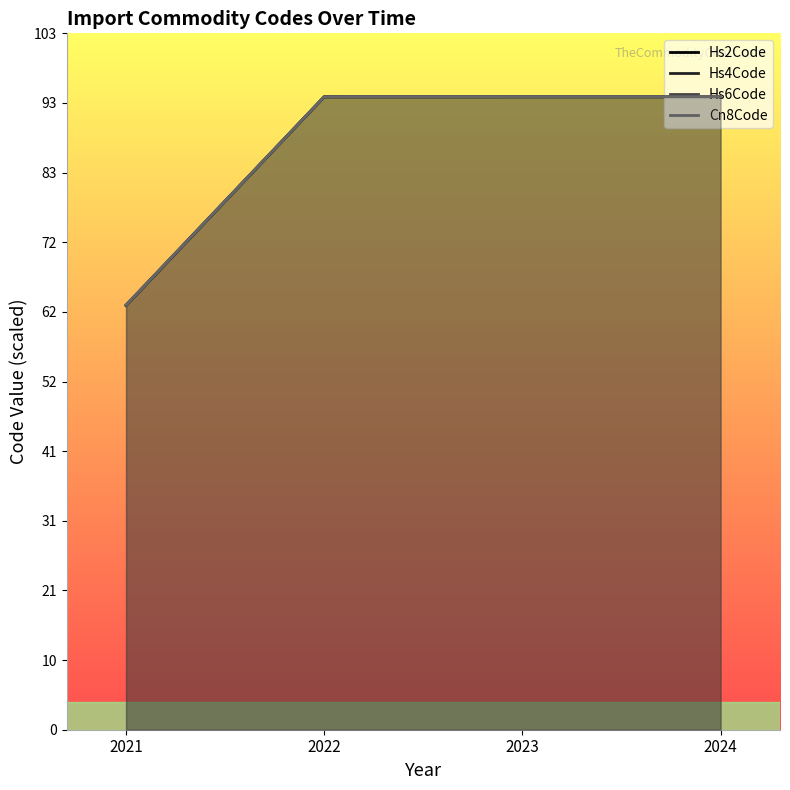

What are all the series names shown in the legend?

Hs2Code, Hs4Code, Hs6Code, Cn8Code